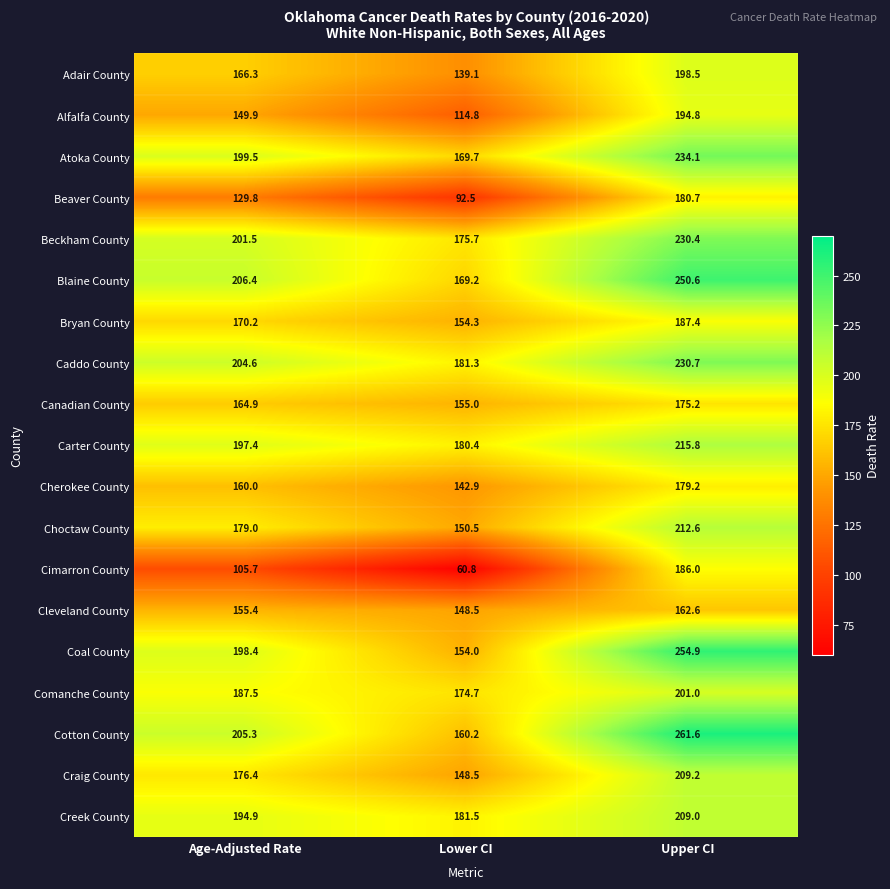

The value of Cimarron County at Lower CI is 60.8. True or false?

True